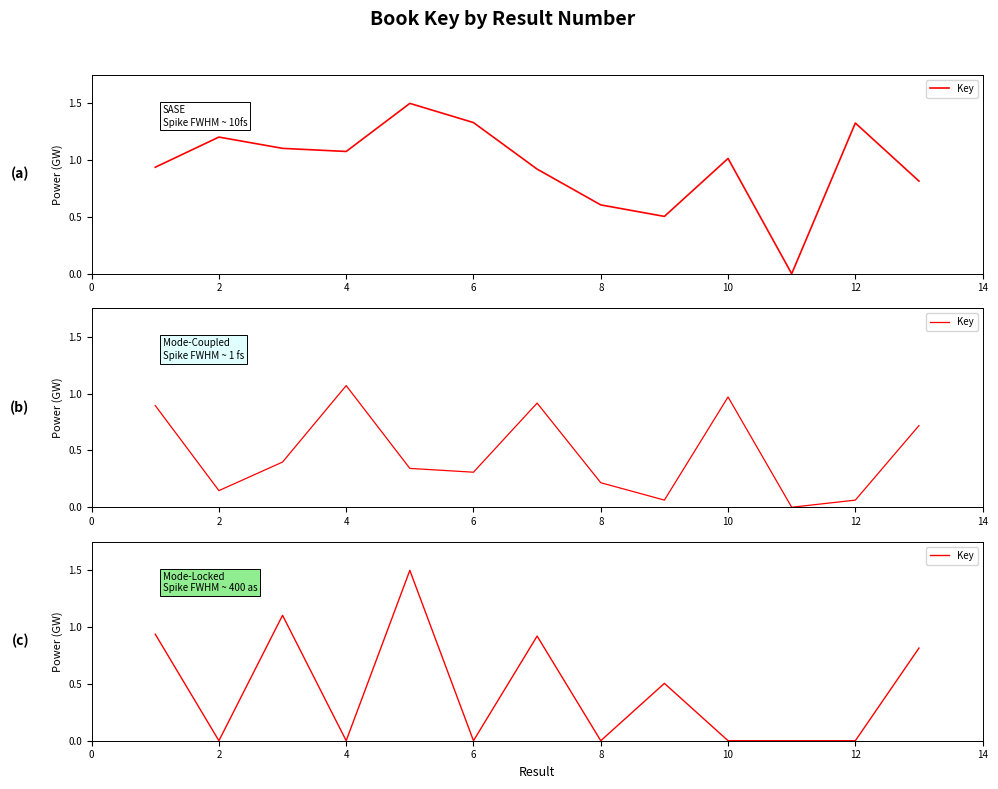

Reading right to left, extract all data points from this chart.

0.8	0.0	0.0	0.0	0.5	0.0	0.9	0.0	1.5	0.0	1.1	0.0	0.9